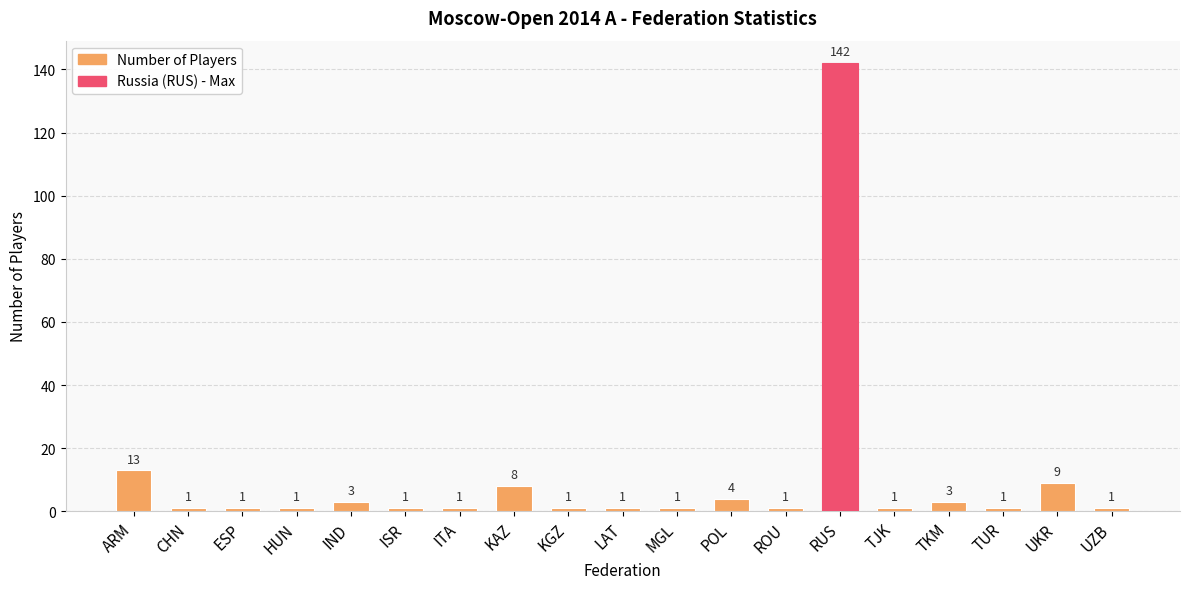

How many bars are there in total?

19